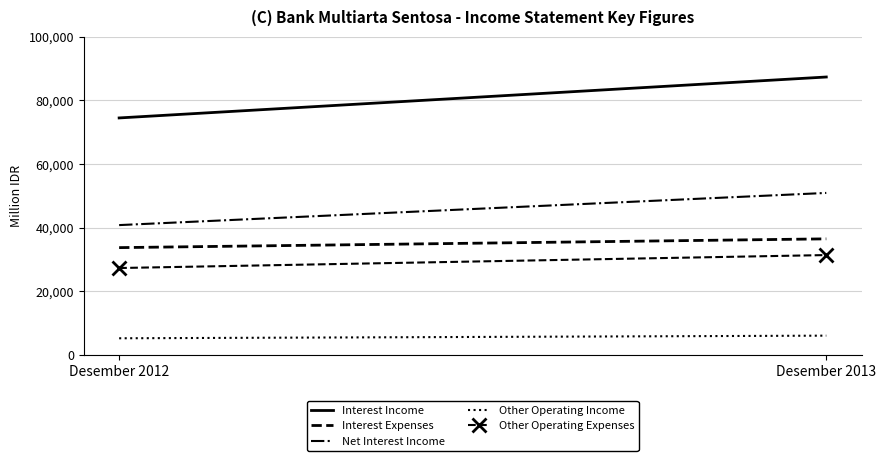

Which has a higher value, Desember 2013 or Desember 2012?

Desember 2013